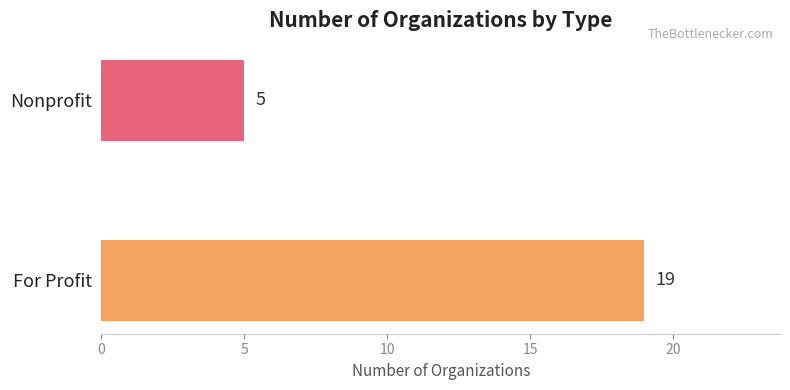

How many values are below 19?

1